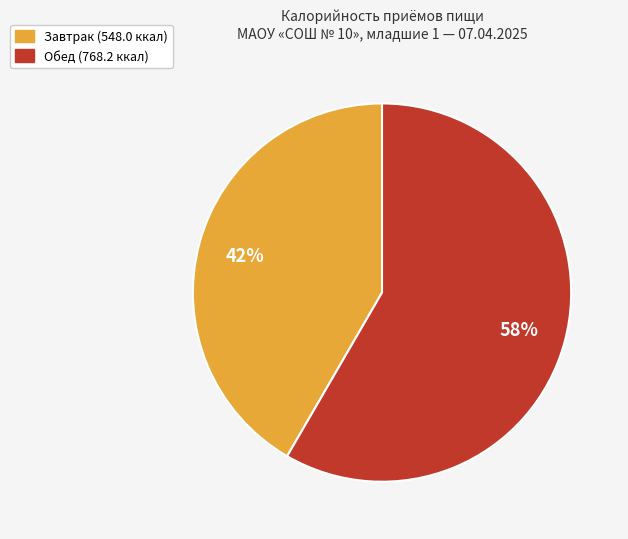

How many slices are in this pie chart?

2